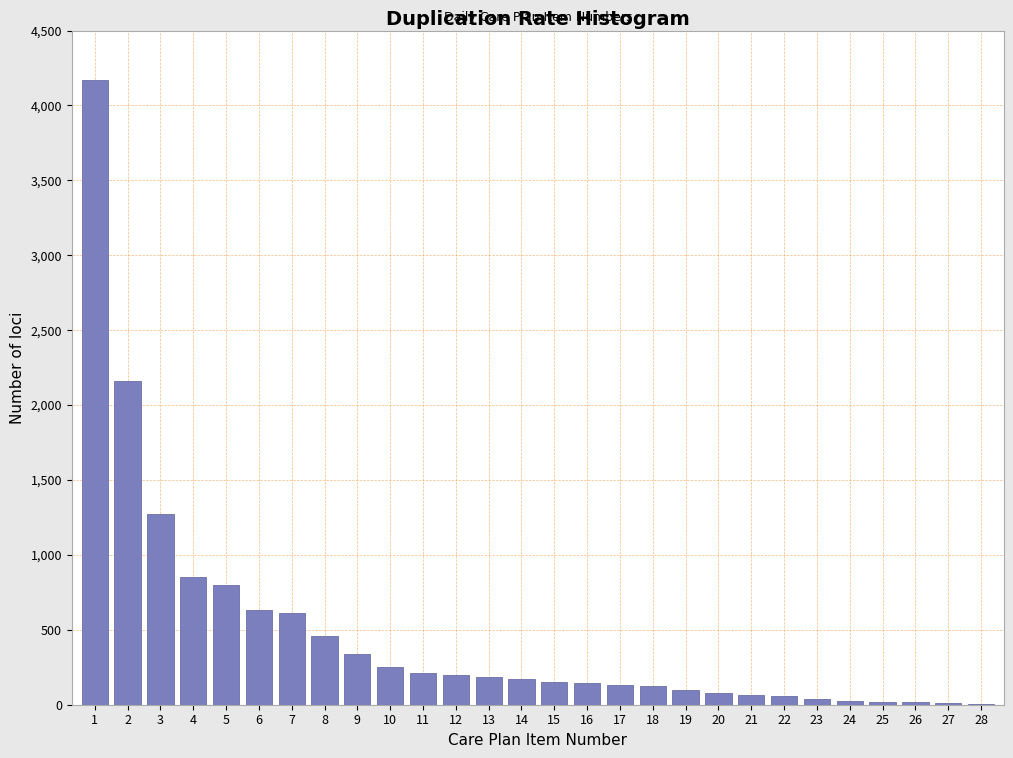

What is the change in value from 1 to 12?

-3970